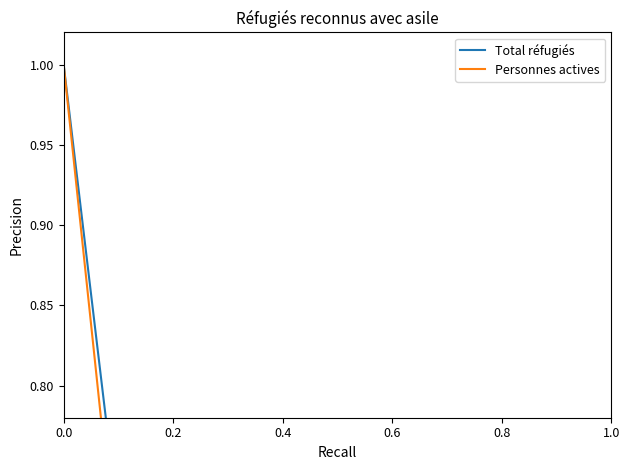

Which series has the largest total across all categories?

Total réfugiés